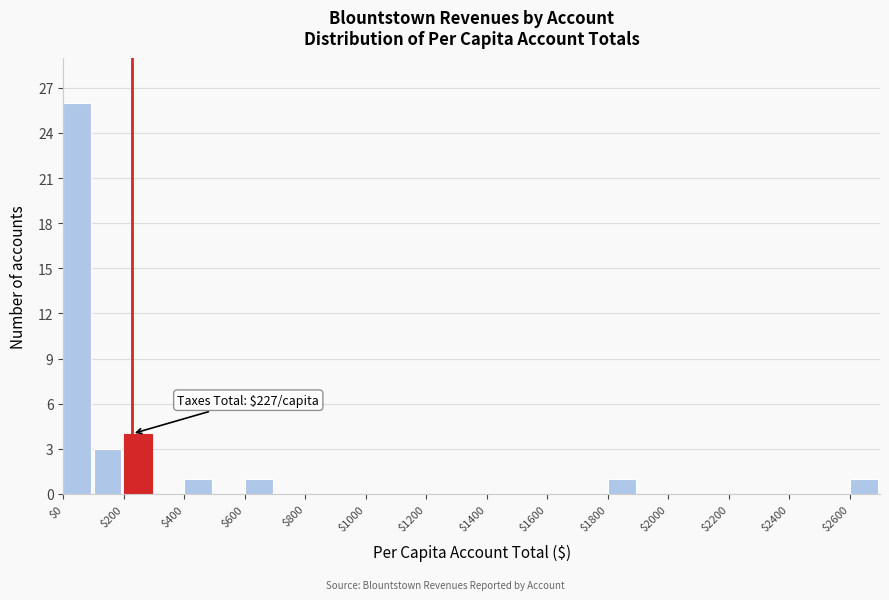

Which range on the x-axis has the tallest bar?

0 to 100